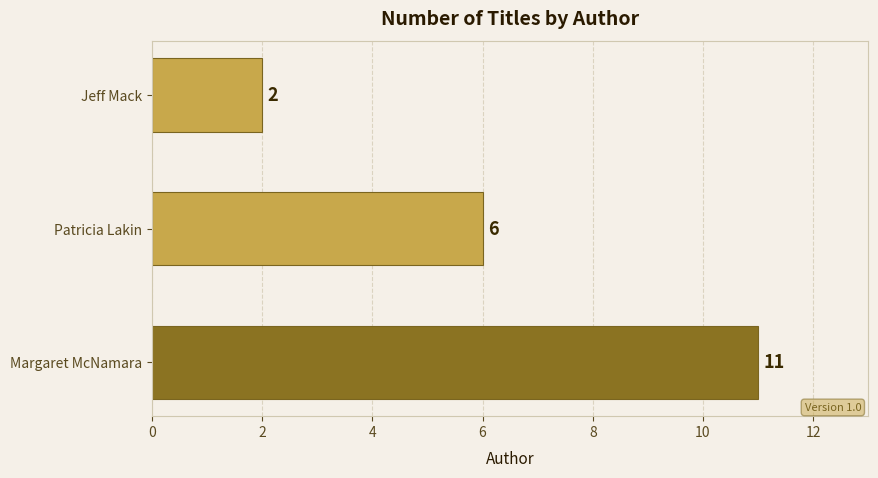

How many distinct data groups are displayed?

1